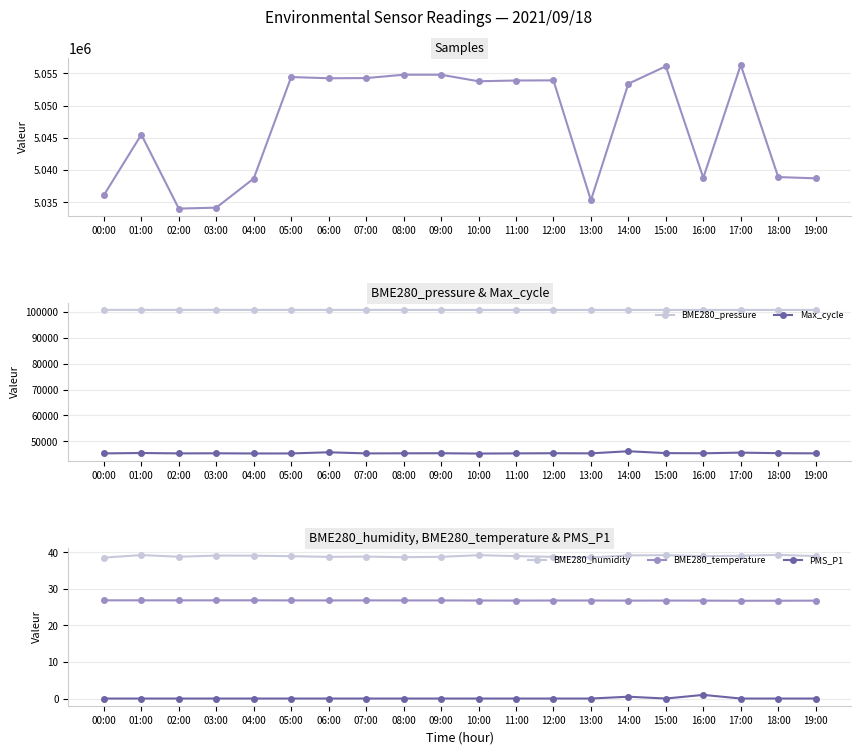

Where is Max_cycle nearest to the value 45787?

06:00